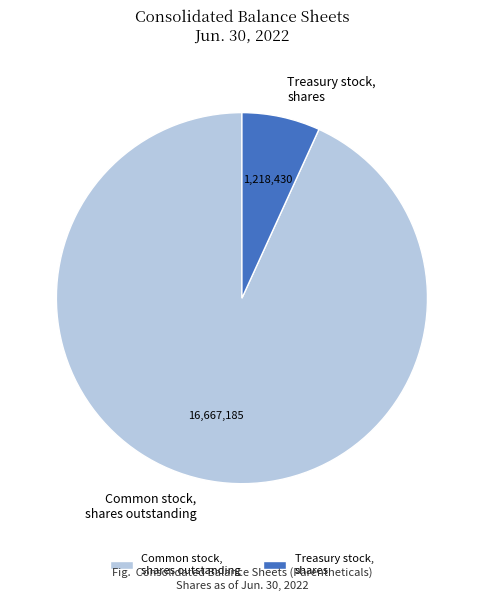

Approximately how many times larger is the value at Common stock, shares outstanding compared to Treasury stock, shares?

13.7